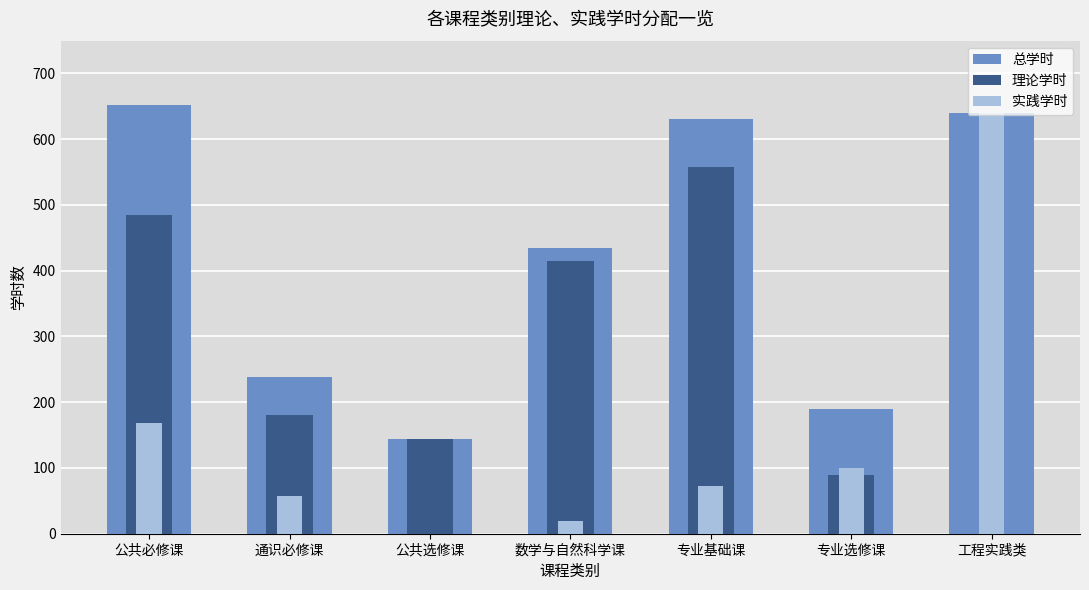

Is it true that 实践学时 equals 33 at 数学与自然科学课?

False